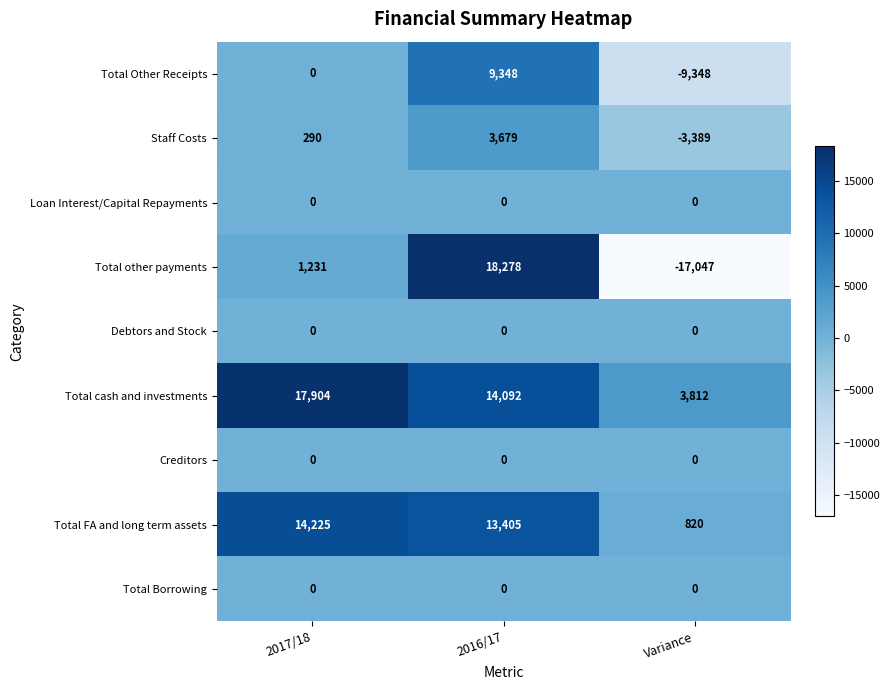

Which category has the highest value across all series?

2016/17